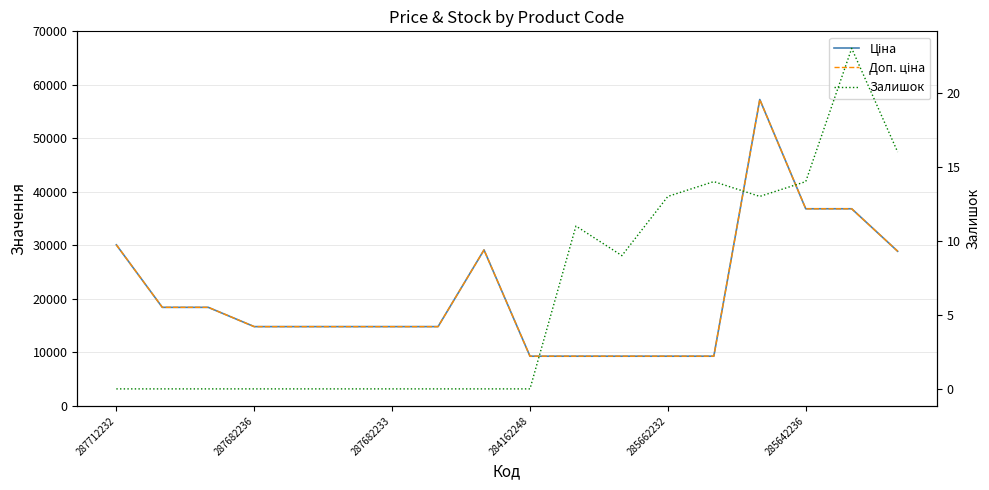

True or false: Залишок and Доп. ціна intersect in this chart.

False